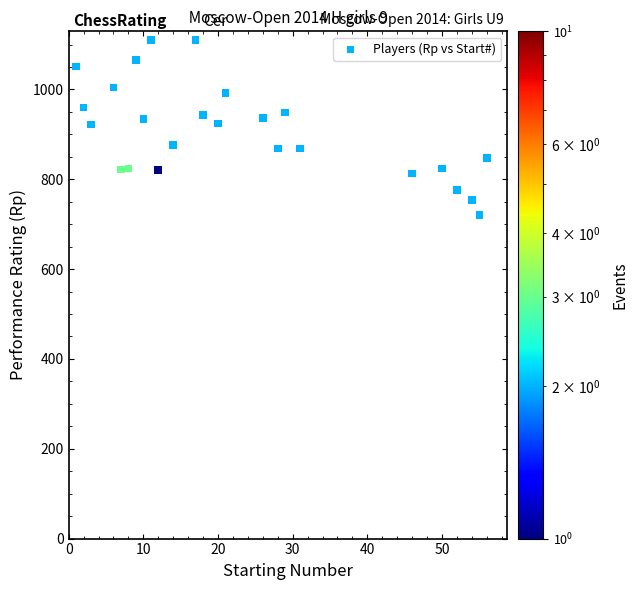

What is the range of Y values (max minus min)?

389